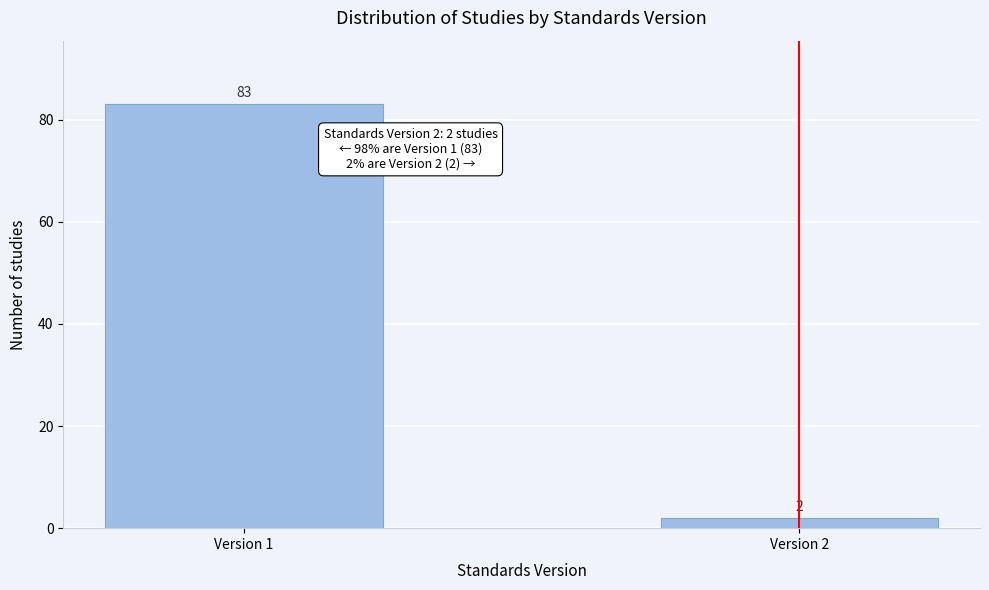

Reading left to right, extract all data points from this chart.

83	2